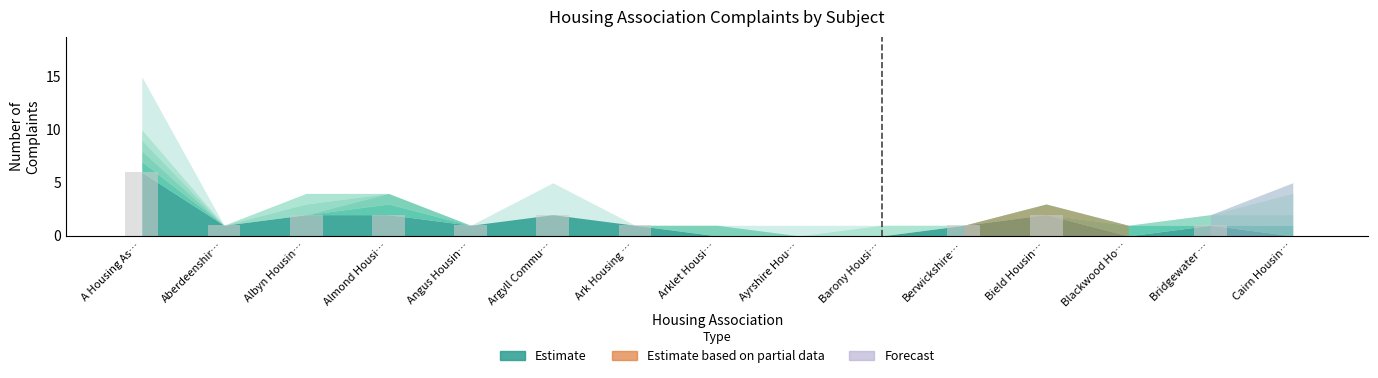

Reading right to left, transcribe all the data shown in this chart.

0	1	0	2	1	0	0	0	1	2	1	2	2	1	6